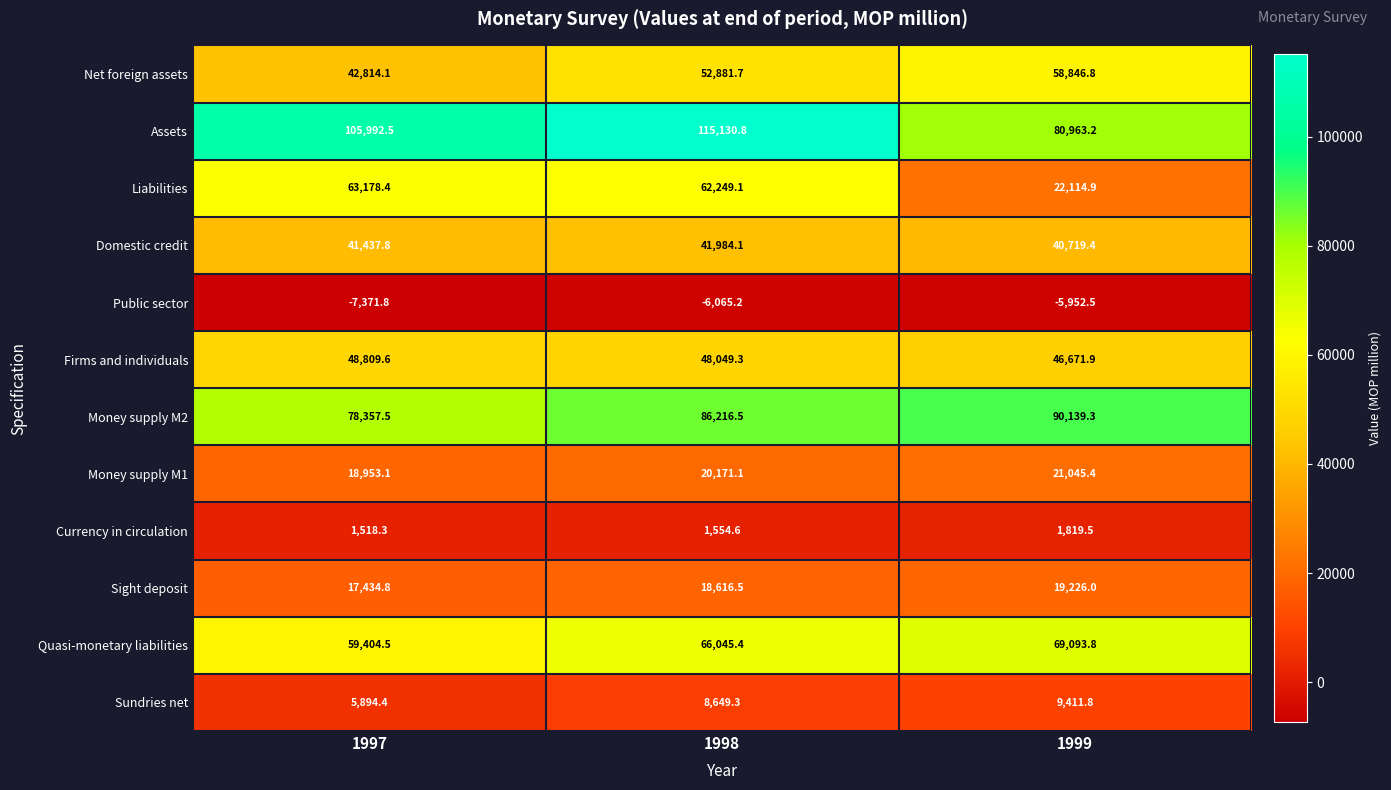

What is the sum of all Net foreign assets values?

154542.6